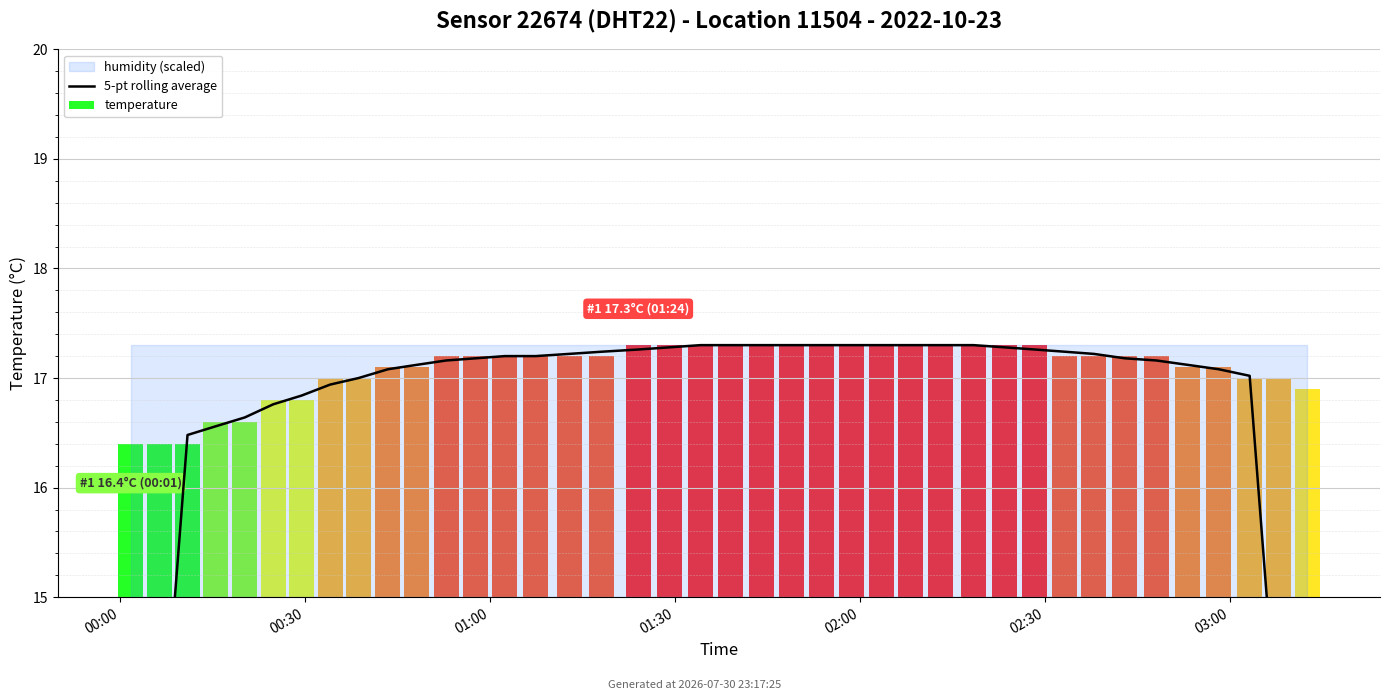

At which category does the chart reach its peak across all series?

19